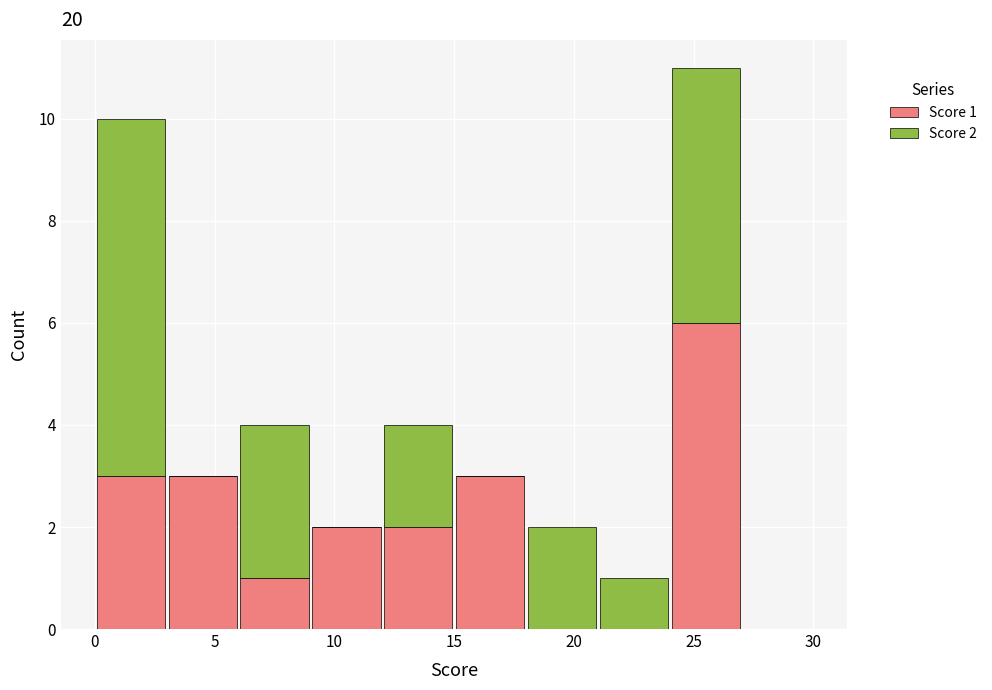

Which range on the x-axis has the tallest stacked bar (by total height)?

24 to 27